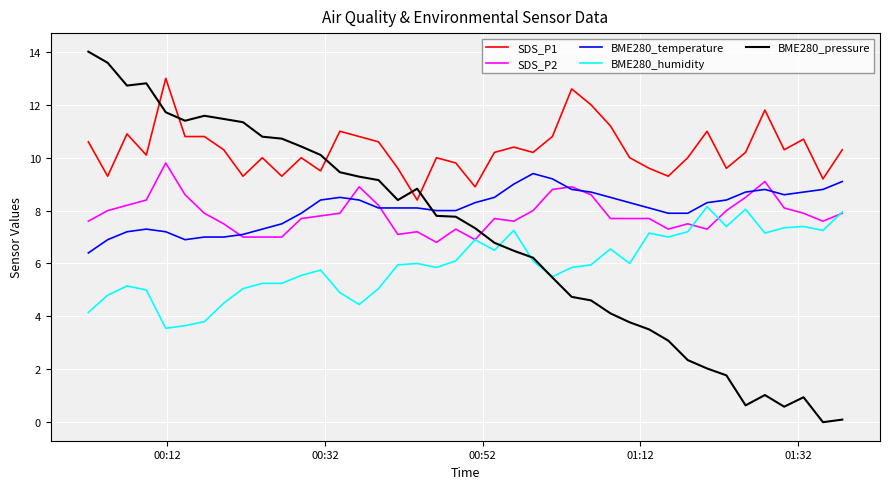

Which series has the largest total across all categories?

SDS_P1